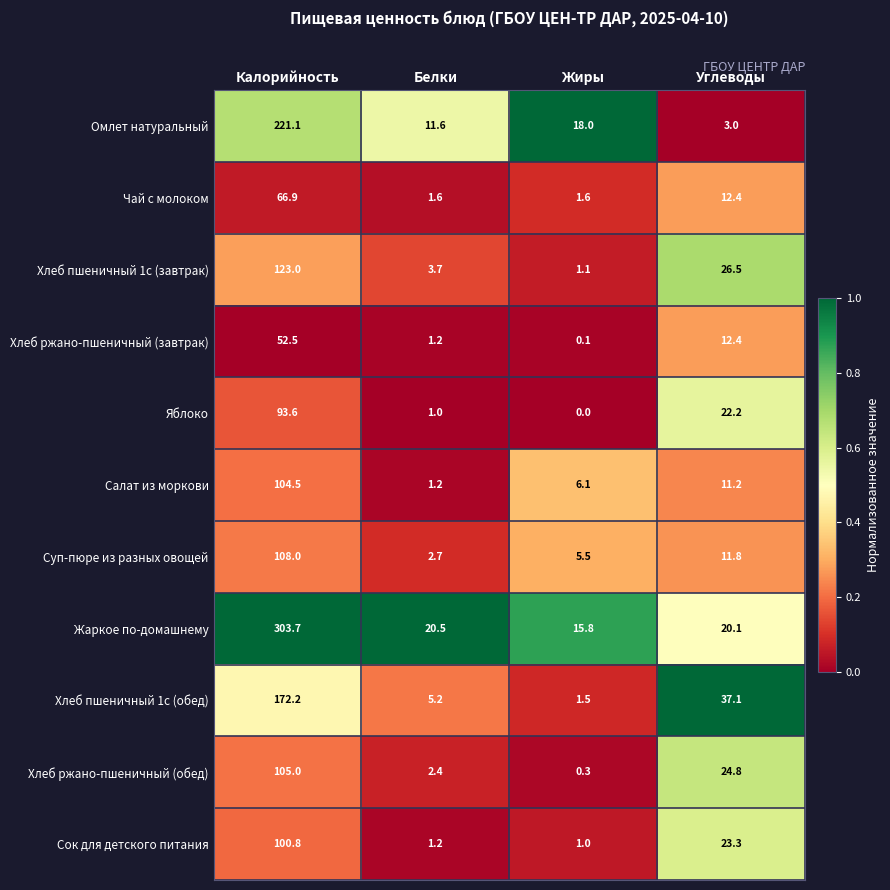

What is the sum of all Чай с молоком values?

82.5